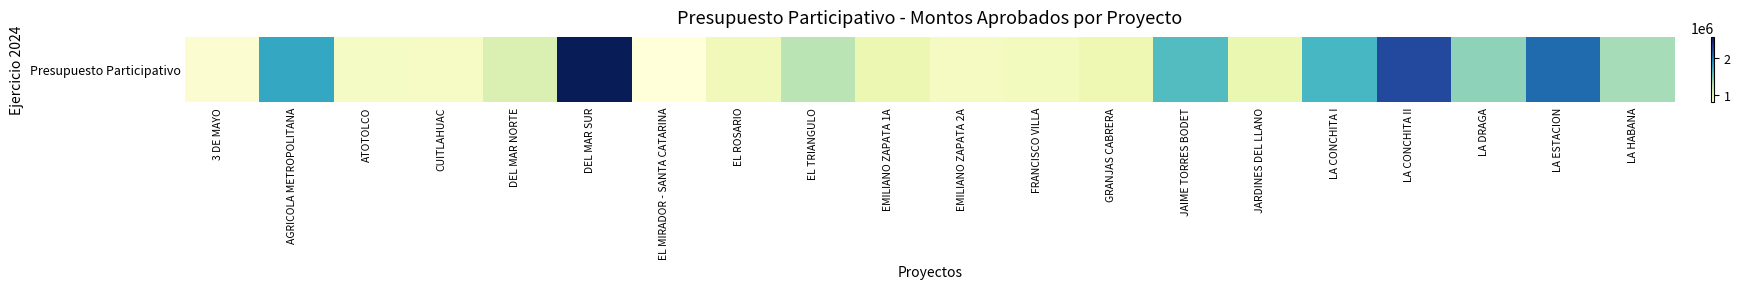

Which has a higher value, EL TRIANGULO or EMILIANO ZAPATA 2A?

EL TRIANGULO